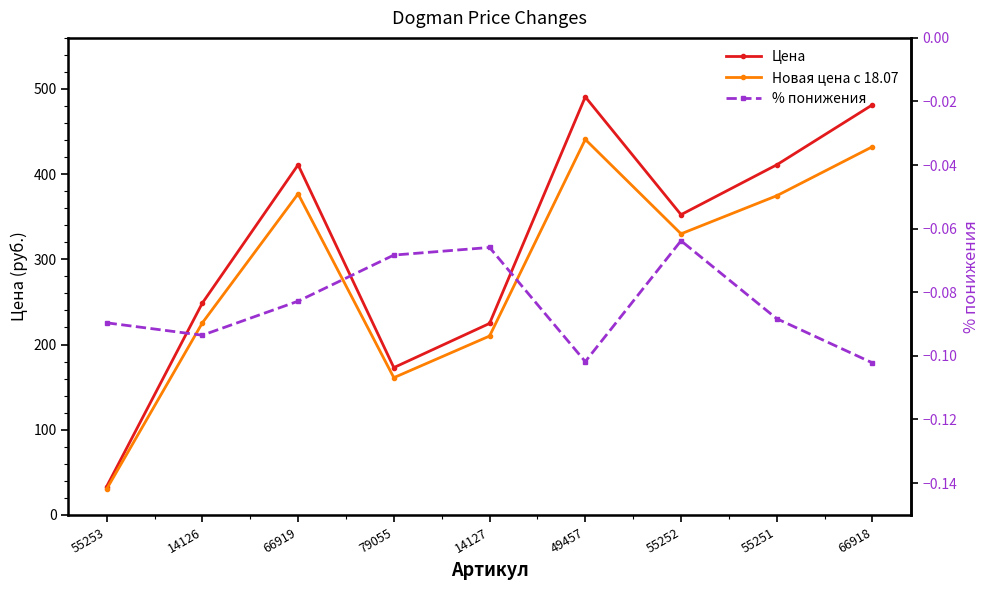

How many lines are shown in the chart?

3